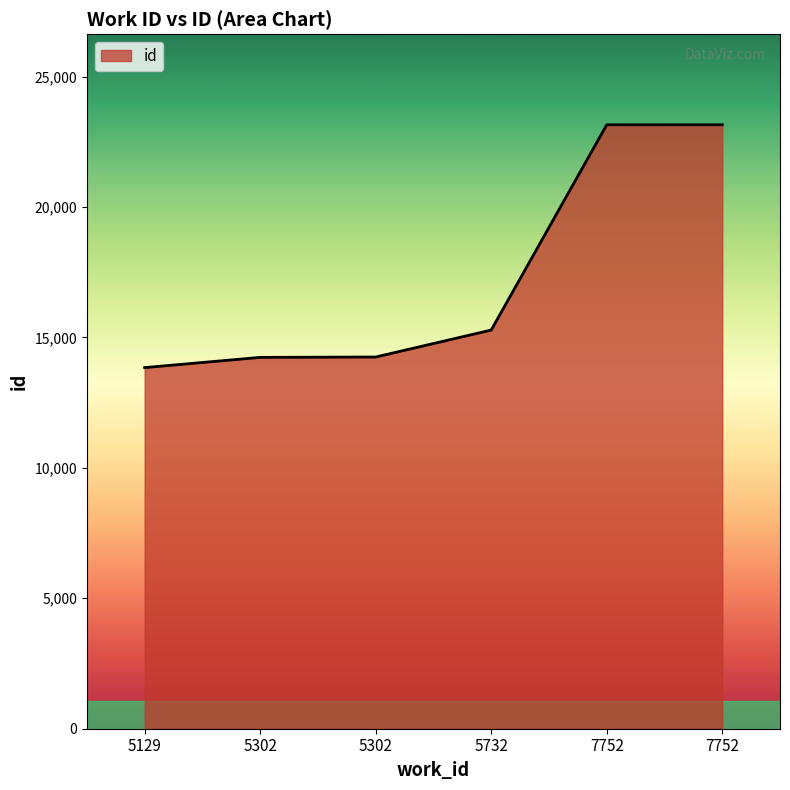

Count the number of data series in this chart.

1